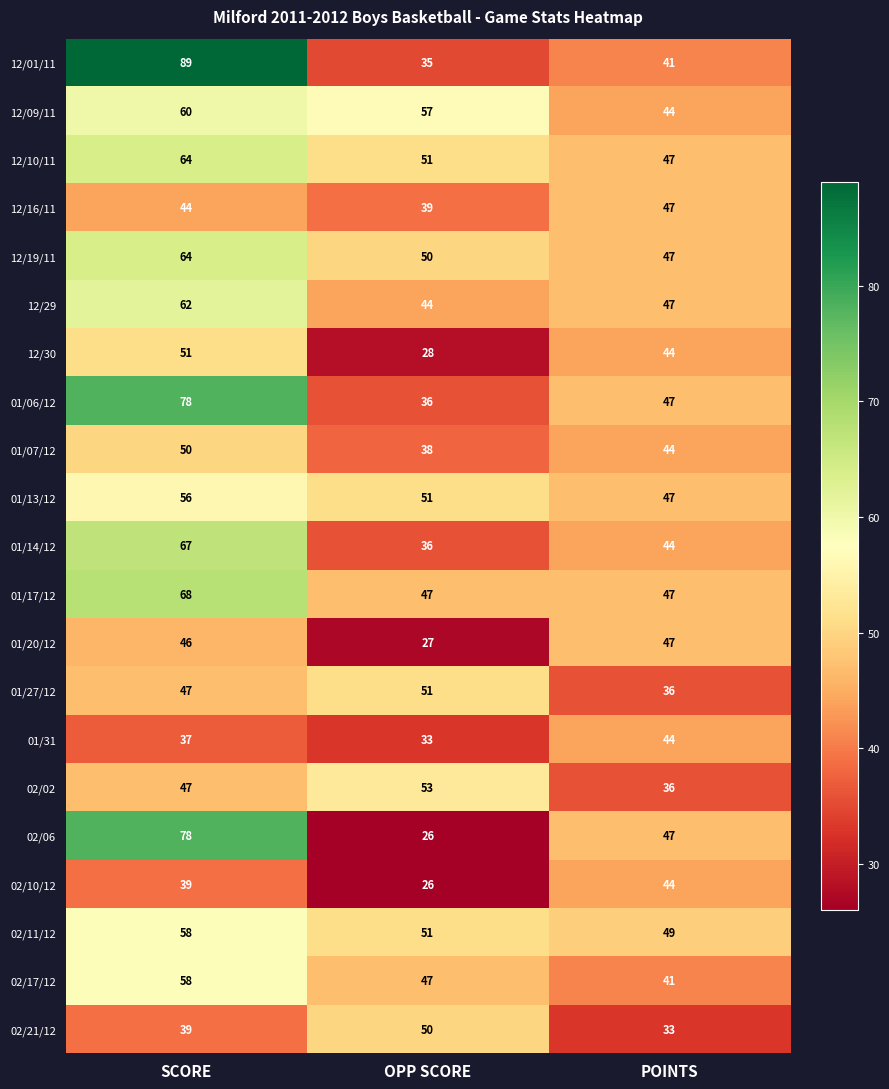

Which series has the largest total across all categories?

12/01/11